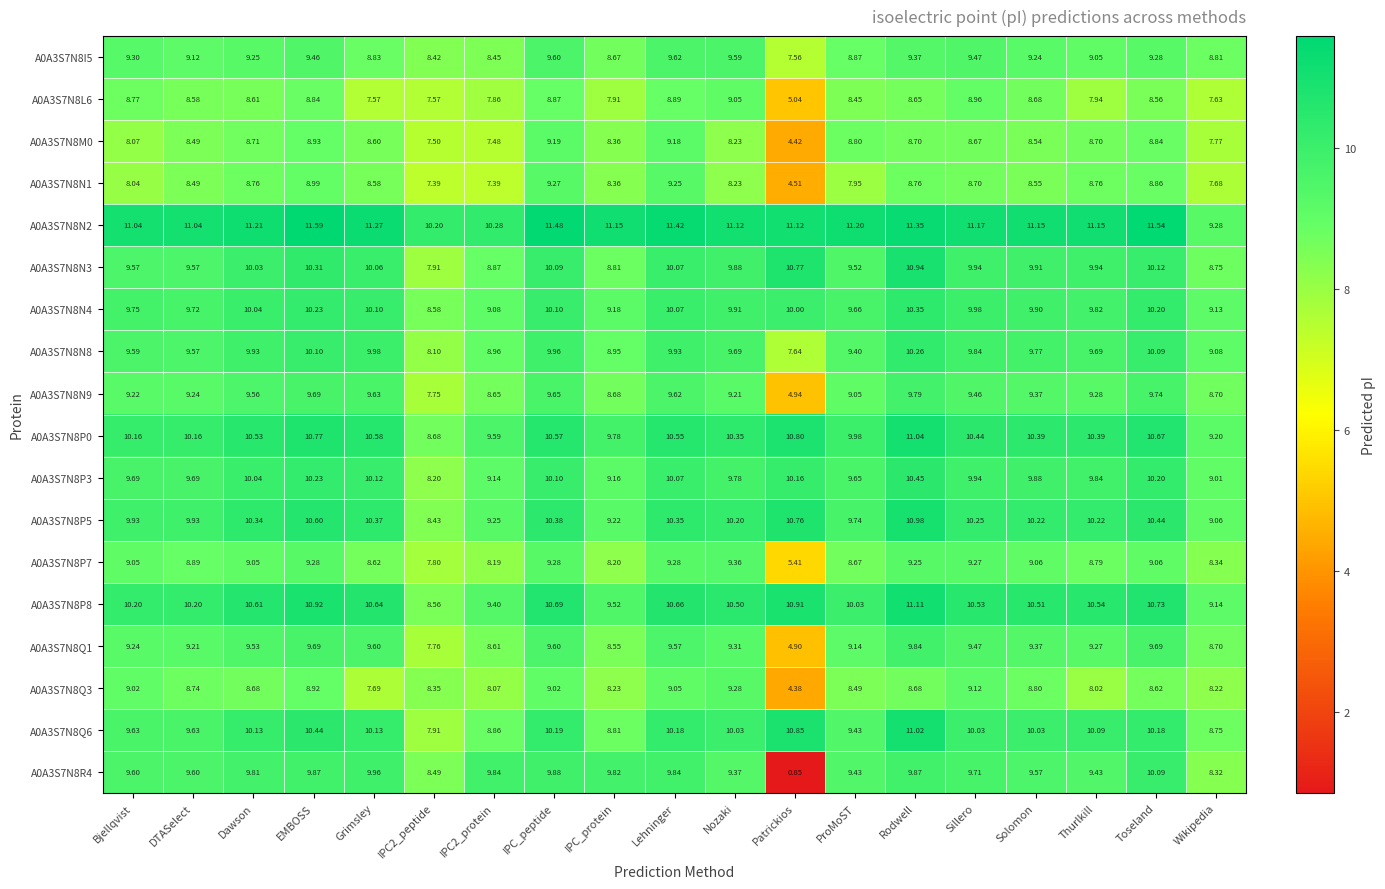

Is the value of A0A3S7N8L6 at Rodwell greater than the value of A0A3S7N8N9 at Lehninger?

No